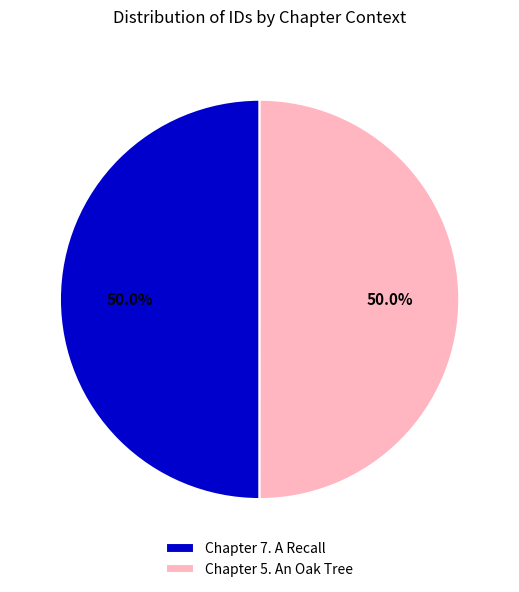

Combined, do Chapter 7. A Recall and Chapter 5. An Oak Tree account for over 50%?

Yes